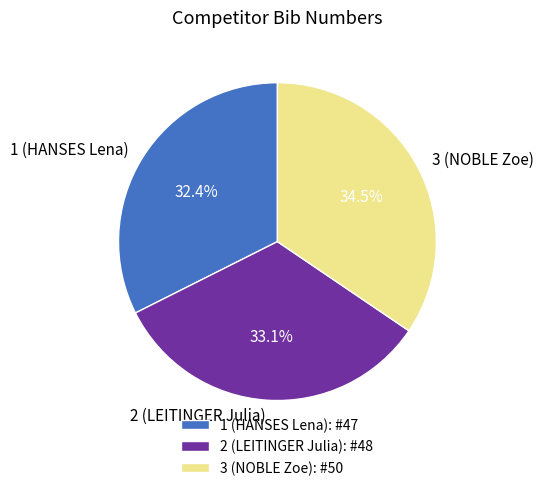

Which has a higher value, 1 (HANSES Lena) or 3 (NOBLE Zoe)?

3 (NOBLE Zoe)